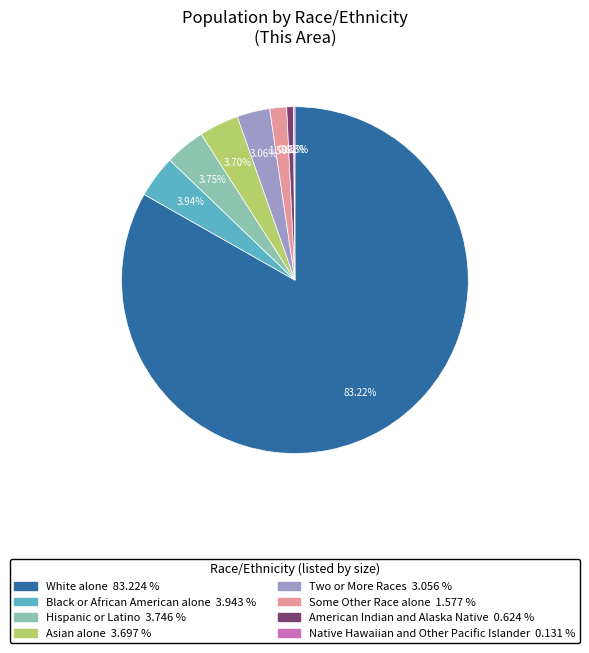

What percentage do American Indian and Alaska Native and Black or African American alone together represent?

4.6%